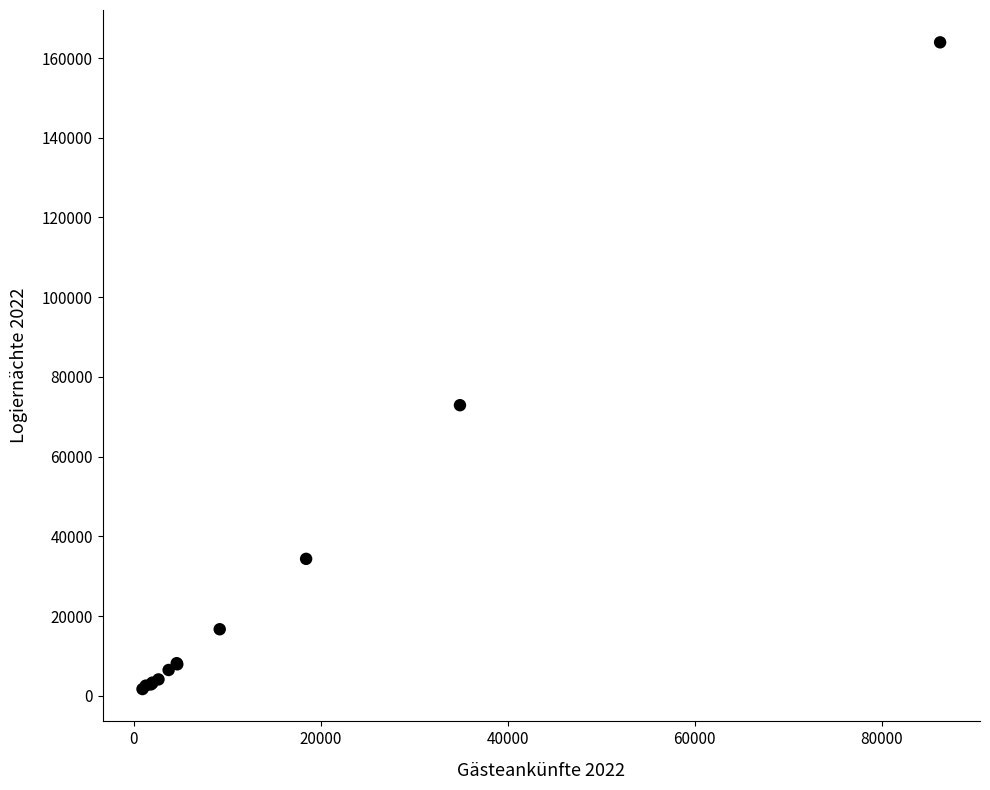

What Y value in the scatter plot is closest to 82812?

72902